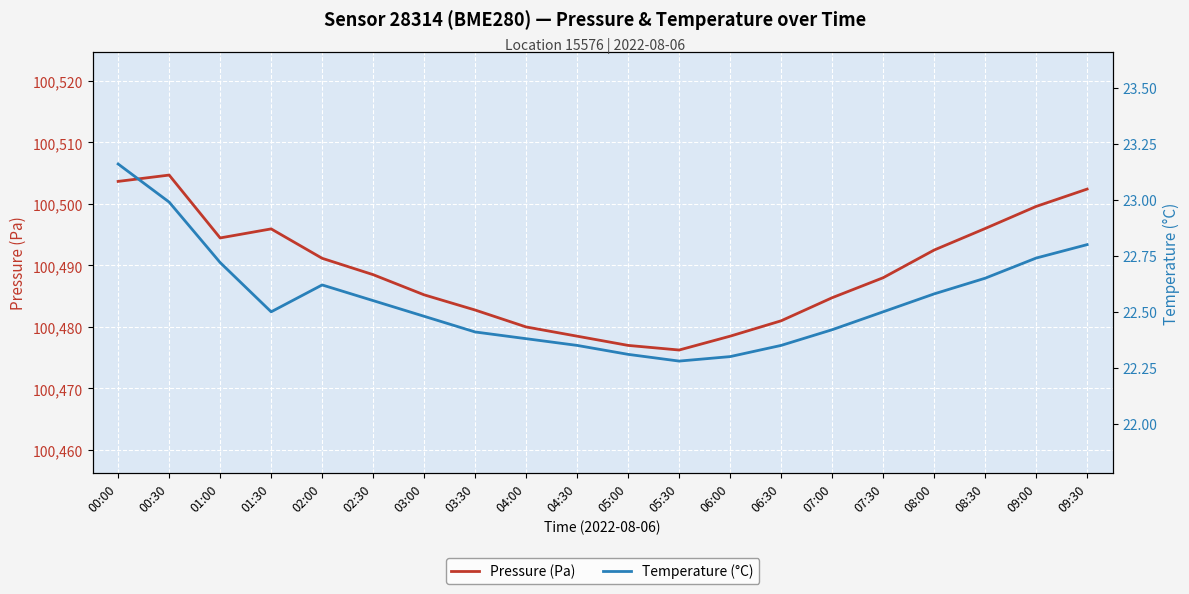

At which label does Pressure (Pa) reach its peak?

00:30